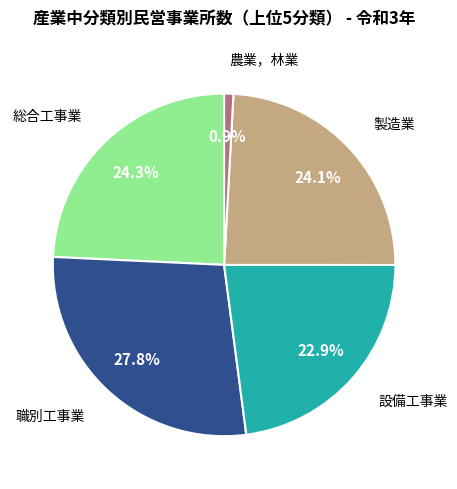

How many slices are in this pie chart?

5